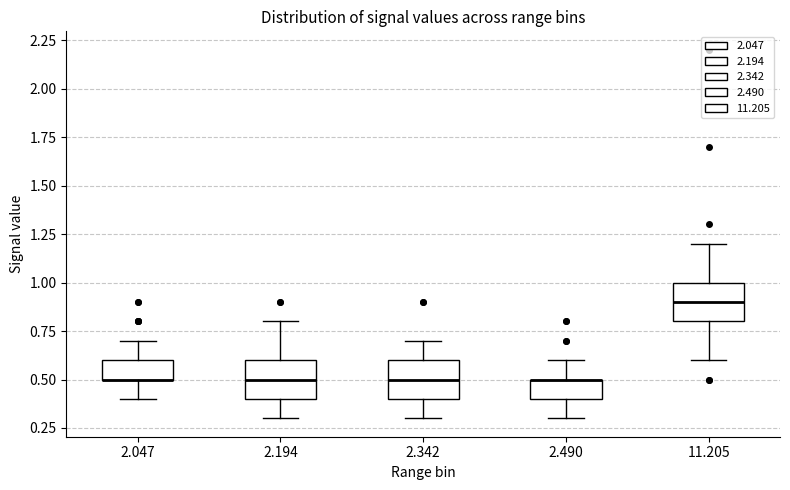

Reading left to right, read every box against the y-axis: the position of its median line, the range the box covers, and the ends of its whiskers. The values are not printed on the chart, so give them approximately, as read against the axis.

2.047: median 0.5 (drawn on the box's lower edge), box 0.5 to 0.6, whiskers 0.4 to 0.7
2.194: median 0.5, box 0.4 to 0.6, whiskers 0.3 to 0.8
2.342: median 0.5, box 0.4 to 0.6, whiskers 0.3 to 0.7
2.490: median 0.5 (drawn on the box's upper edge), box 0.4 to 0.5, whiskers 0.3 to 0.6
11.205: median 0.9, box 0.8 to 1.0, whiskers 0.6 to 1.2